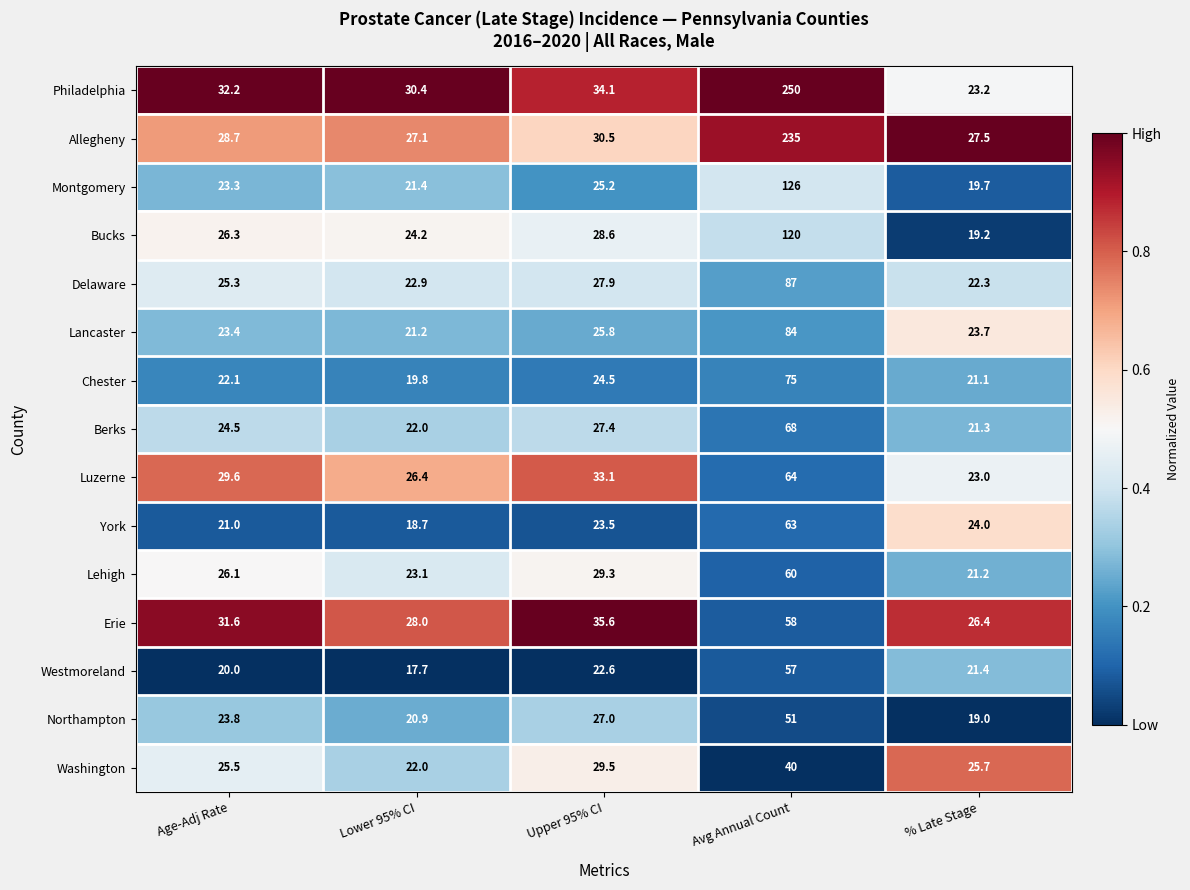

Which series has the largest total across all categories?

Philadelphia